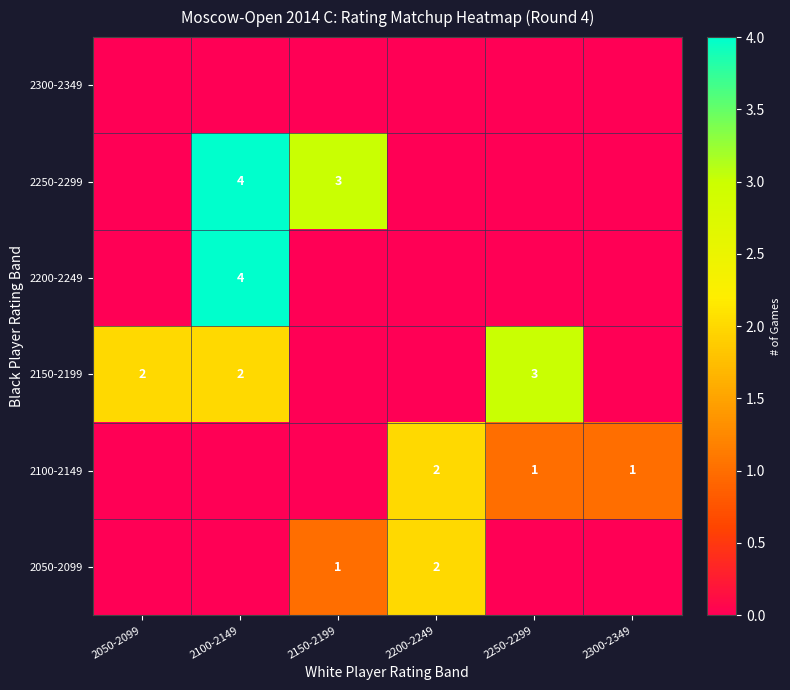

How many series are shown in this chart?

6